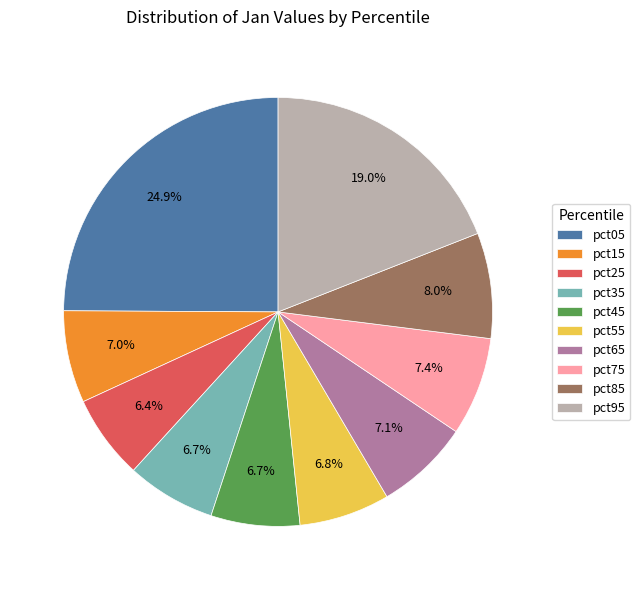

What is the largest slice in the pie chart?

pct05